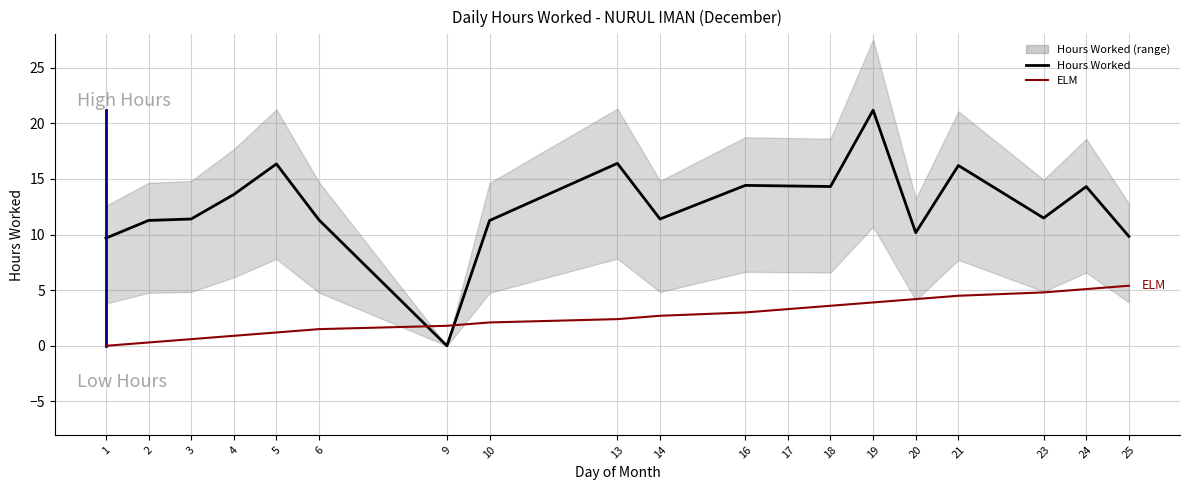

After their last crossing, which series has the higher values: ELM or Hours Worked?

Hours Worked